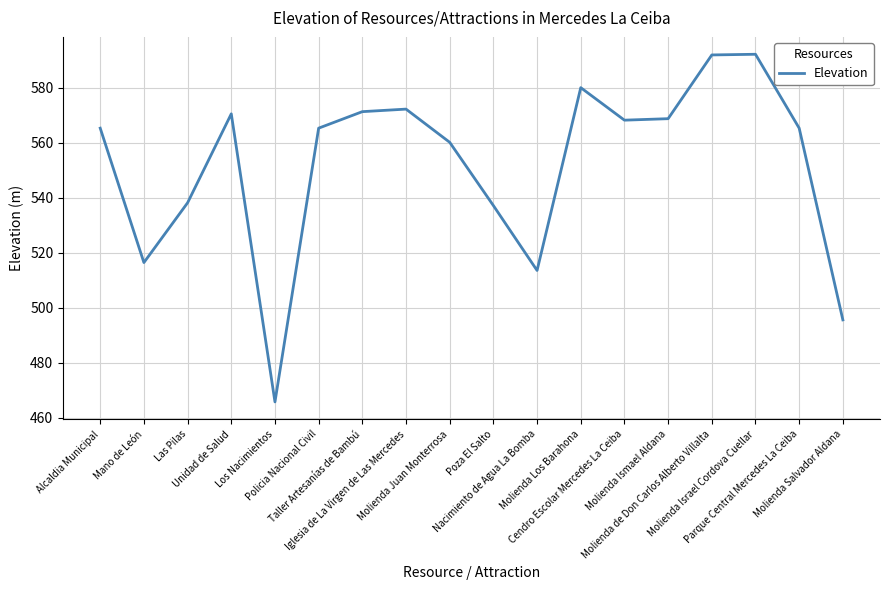

What is the minimum value shown in the chart?

465.8